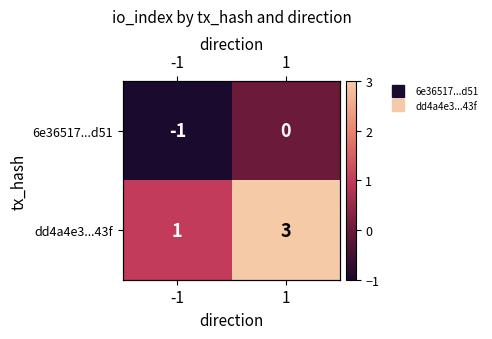

What is the greatest value displayed?

3